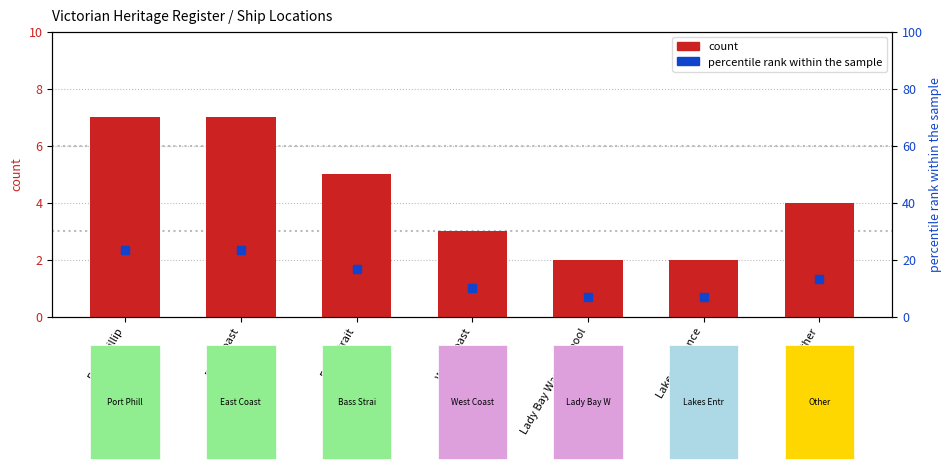

Is the value of count at Lady Bay Warrnambool greater than the value of percentile rank within the sample at West Coast?

No